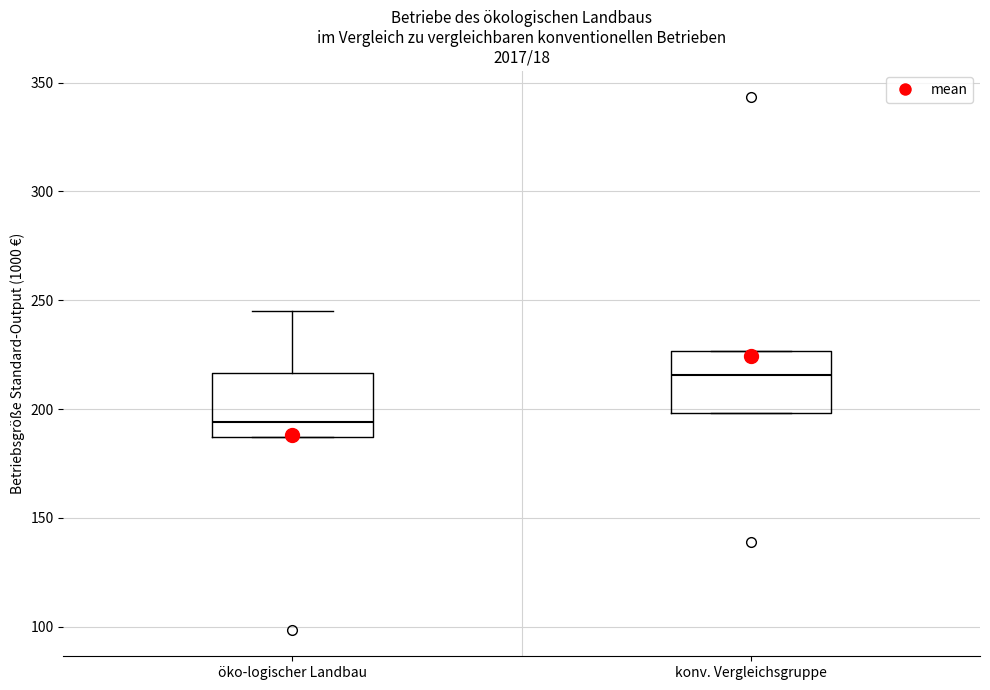

Where is the upper edge of the box for konv. Vergleichsgruppe on the y-axis? The values are not printed on the chart, so give them approximately, as read against the axis.

225